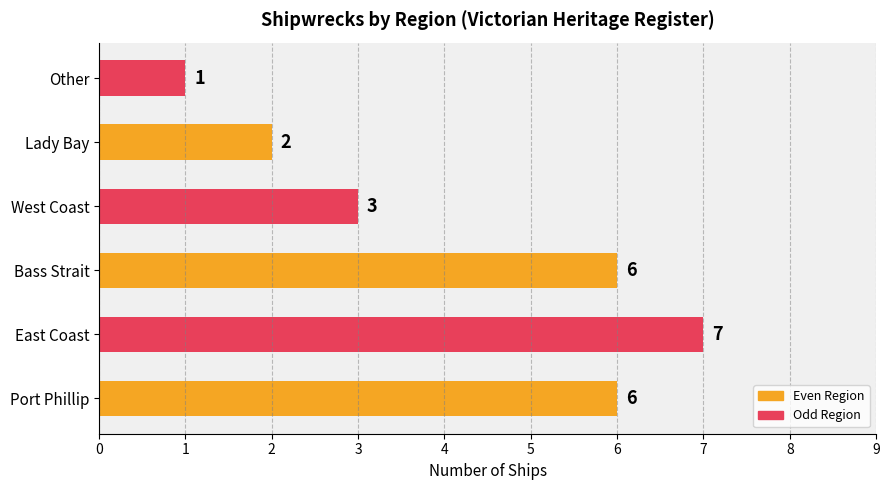

The chart shows a value of 6 at Bass Strait. True or false?

True